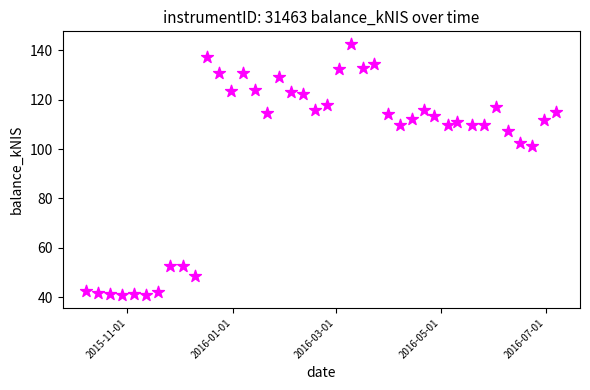

What Y value in the scatter plot is closest to 91?

101.3